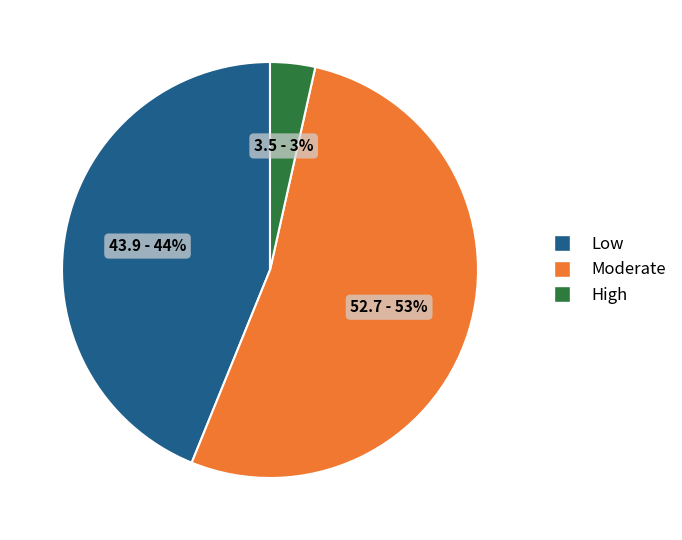

What is the smallest slice in the pie chart?

High